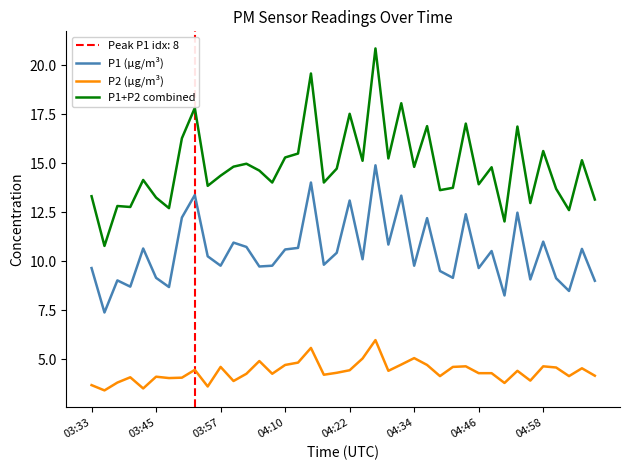

True or false: P1 (µg/m³) and P1+P2 combined cross at least once.

False